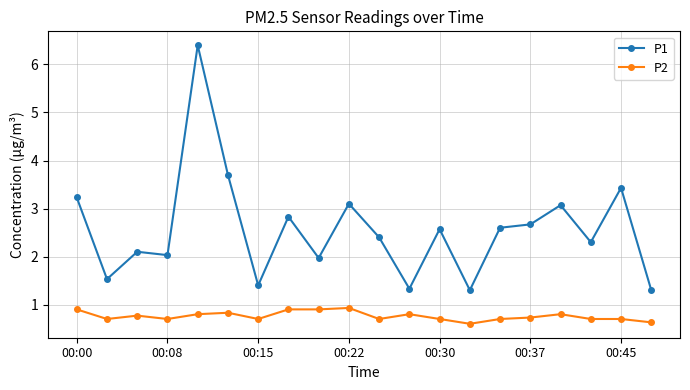

What is the average value of the P2 series?

0.8